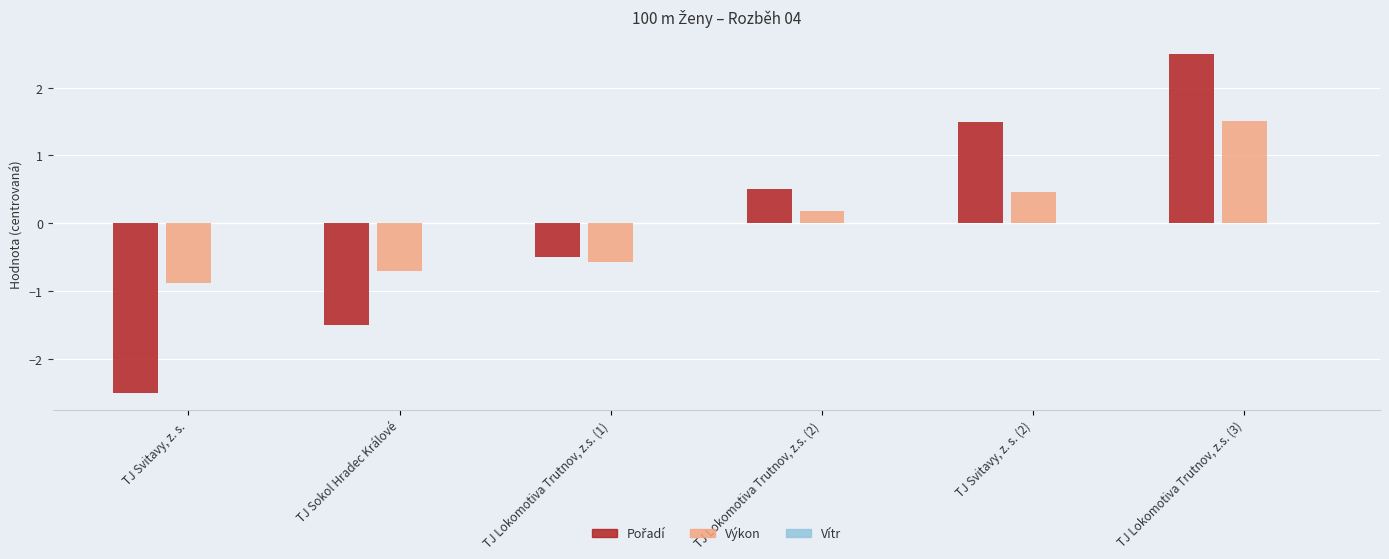

What is the difference between the highest and lowest values at TJ Sokol Hradec Králové?

0.8